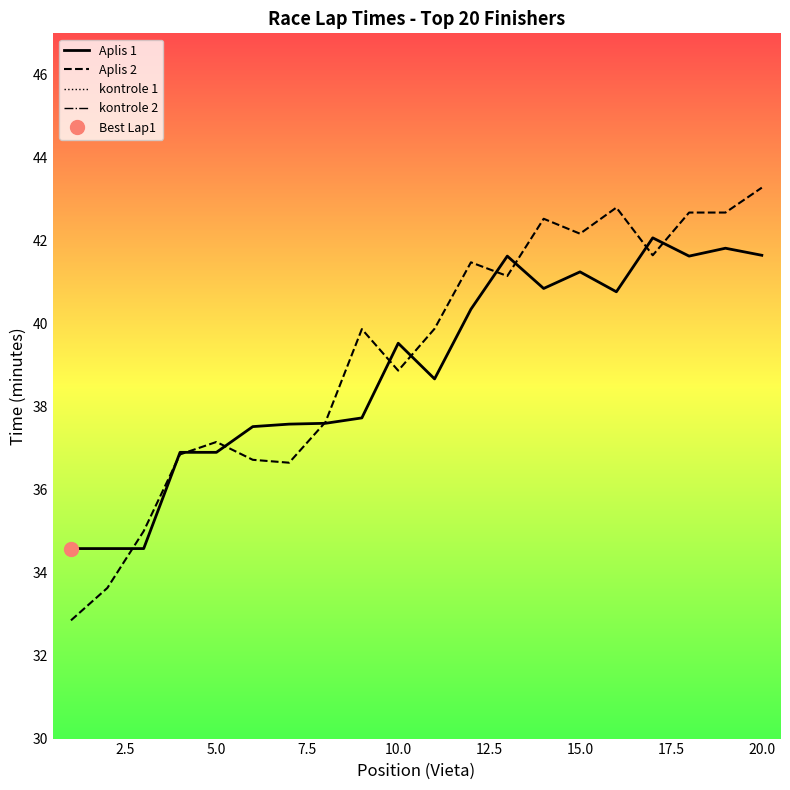

How many values in the Aplis 2 series exceed 39?

11